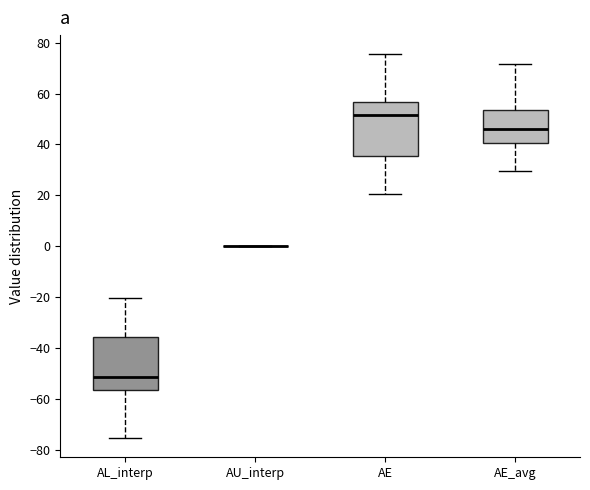

Where does the upper whisker of the box for AE_avg end on the y-axis? The values are not printed on the chart, so give them approximately, as read against the axis.

72